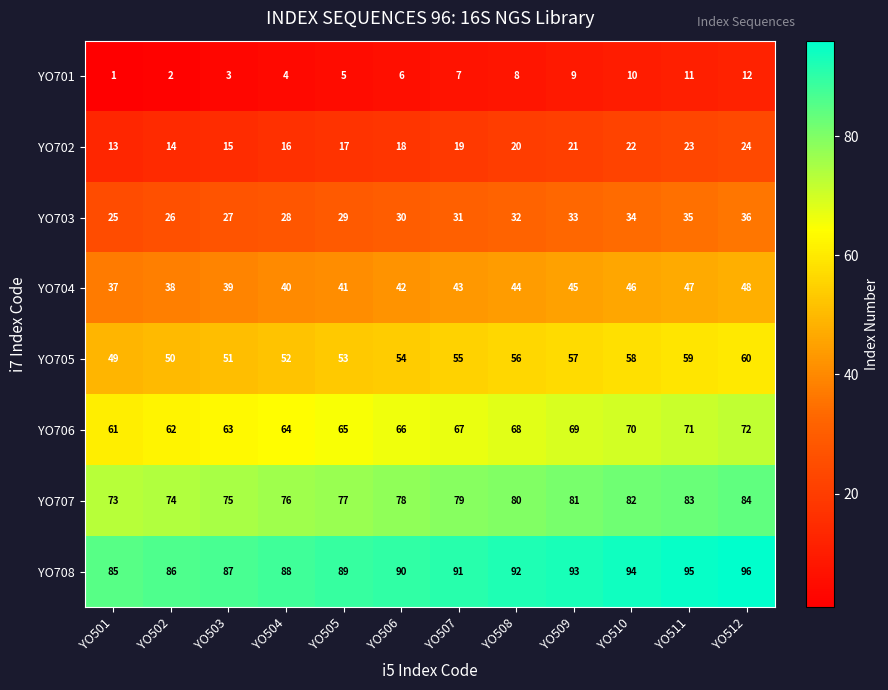

What is the maximum value shown in the chart?

96